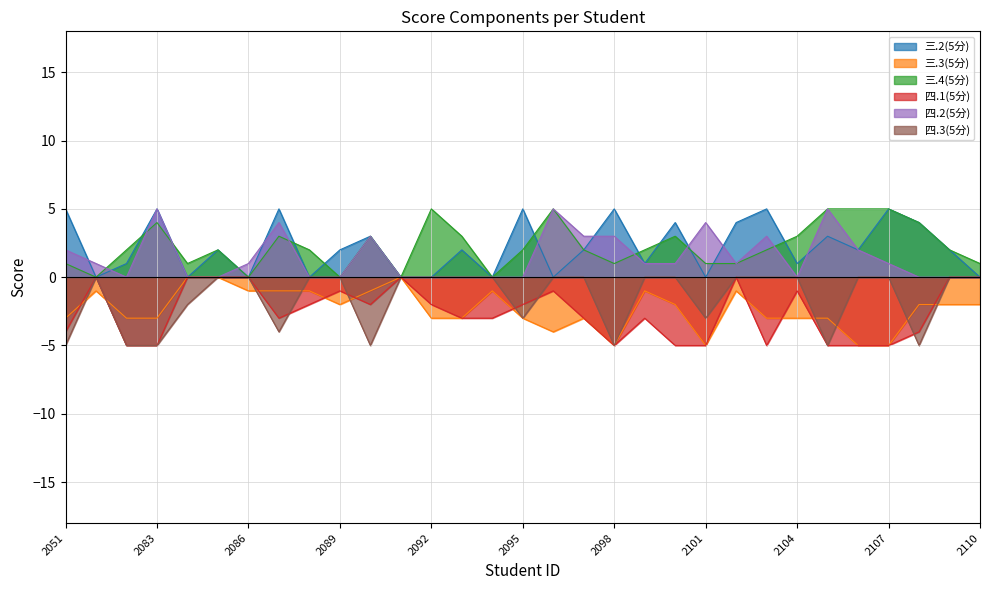

Which series has the widest spread of values?

三.2(5分)